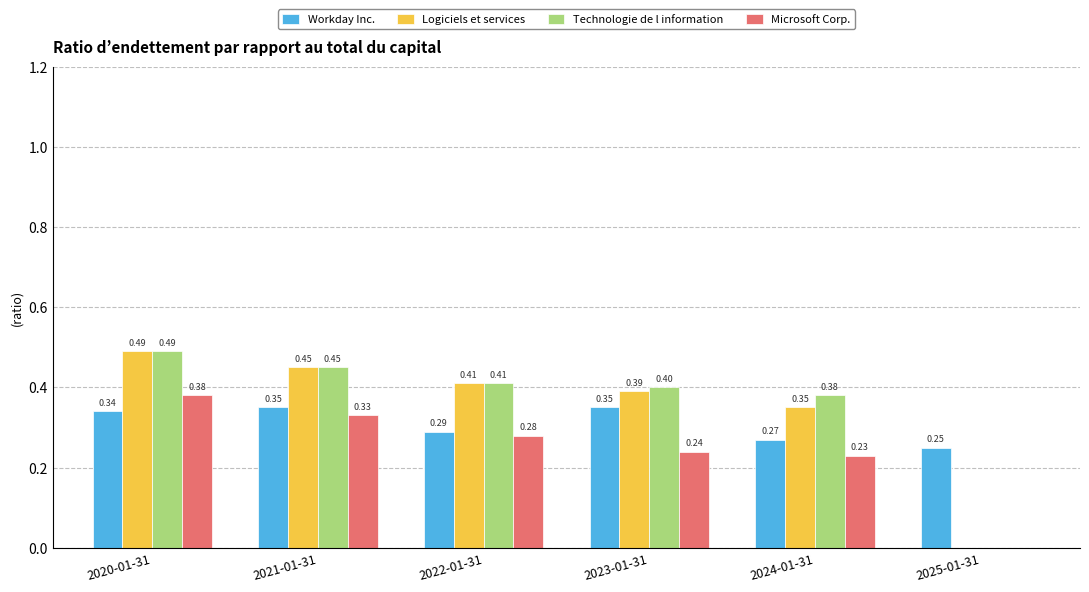

Between 2020-01-31 and 2023-01-31, which series saw the biggest shift?

Microsoft Corp.